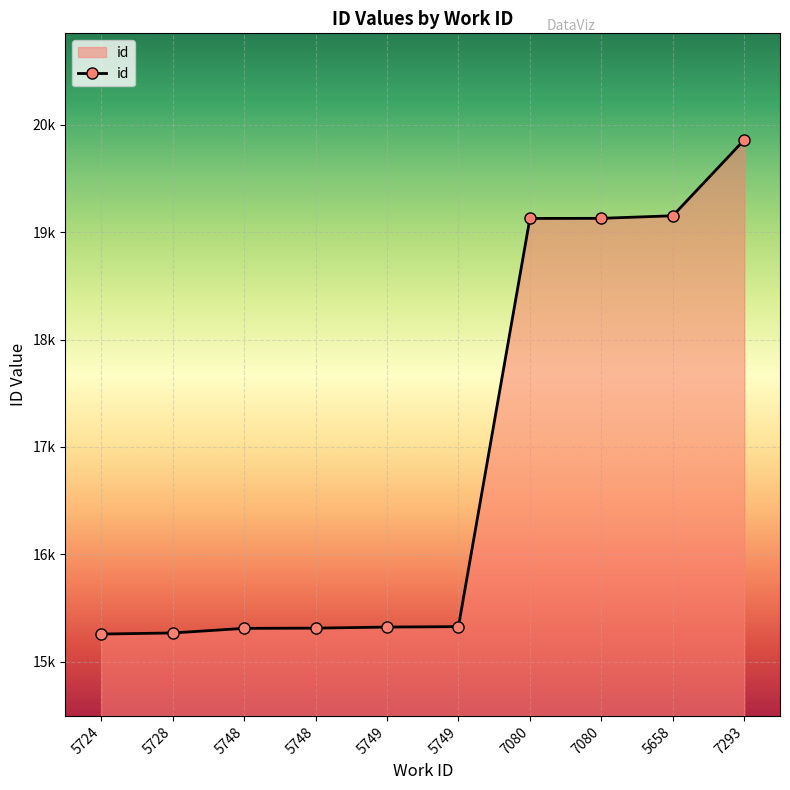

What is the value of the 5th point from the left?

15321